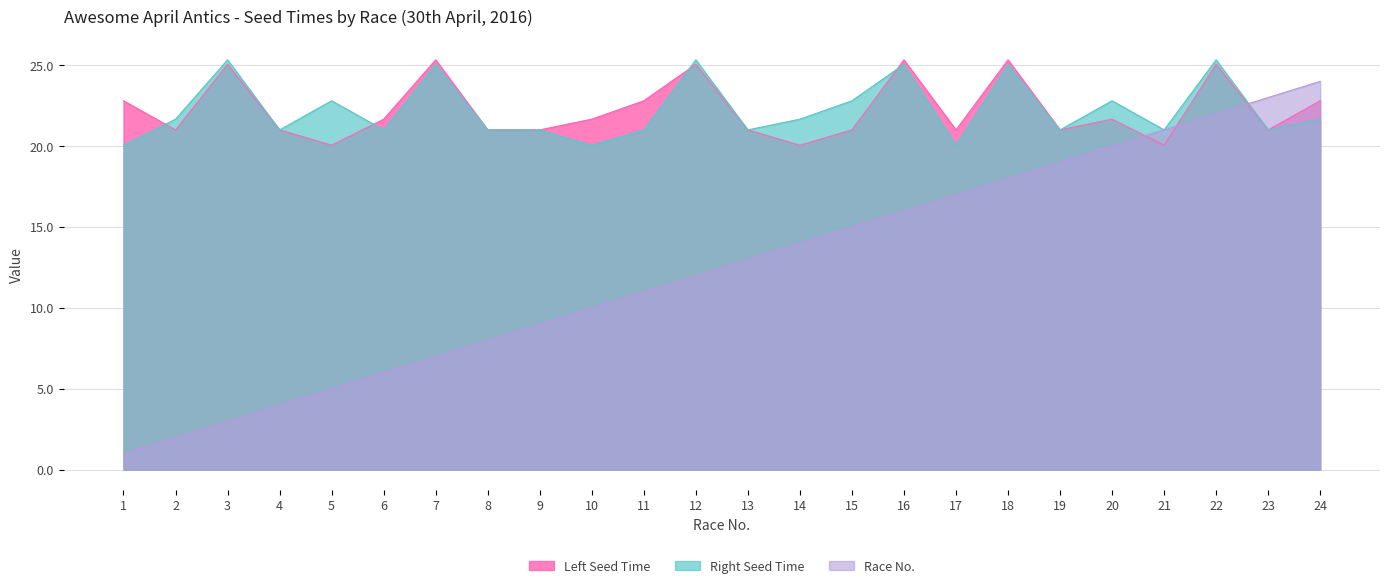

Reading left to right, extract all data points from this chart.

Left Seed Time: 22.8	21.0	25.1	21.0	20.1	21.7	25.3	21.0	21.0	21.7	22.8	25.1	21.0	20.1	21.0	25.3	21.0	25.3	21.0	21.7	20.1	25.1	21.0	22.8
Right Seed Time: 20.1	21.7	25.3	21.0	22.8	21.0	25.1	21.0	21.0	20.1	21.0	25.3	21.0	21.7	22.8	25.1	20.1	25.1	21.0	22.8	21.0	25.3	21.0	21.7
Race No.: 1.0	2.0	3.0	4.0	5.0	6.0	7.0	8.0	9.0	10.0	11.0	12.0	13.0	14.0	15.0	16.0	17.0	18.0	19.0	20.0	21.0	22.0	23.0	24.0